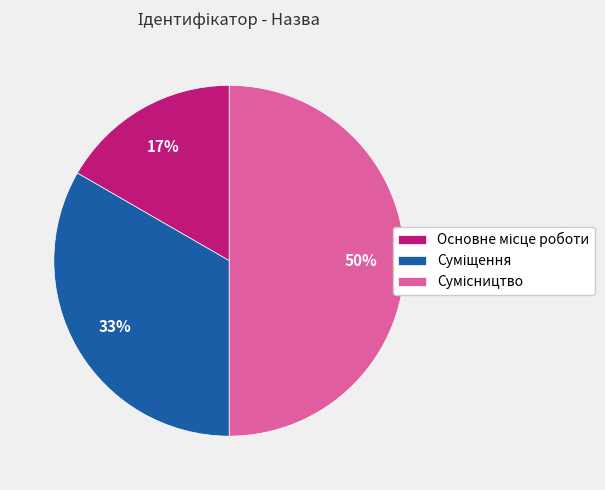

To the nearest percent, what is the average slice percentage?

33%